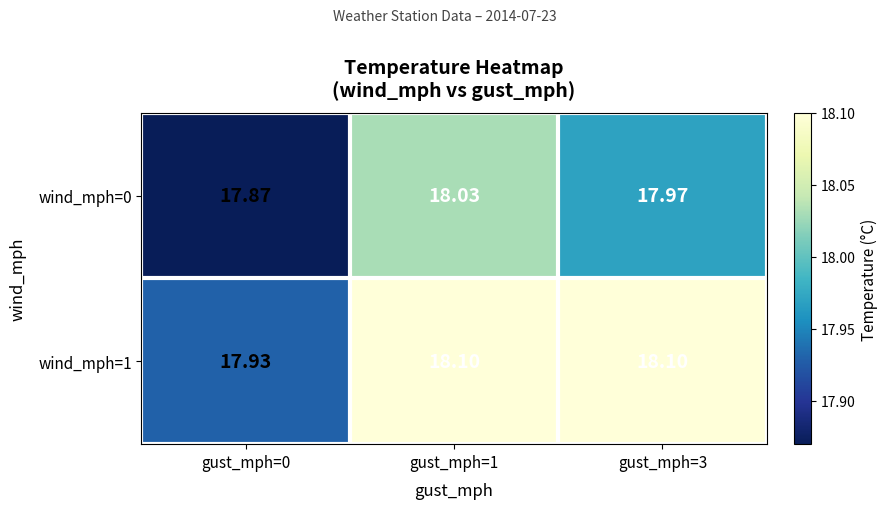

Is the value of wind_mph=0 at gust_mph=1 greater than the value of wind_mph=1 at gust_mph=1?

No